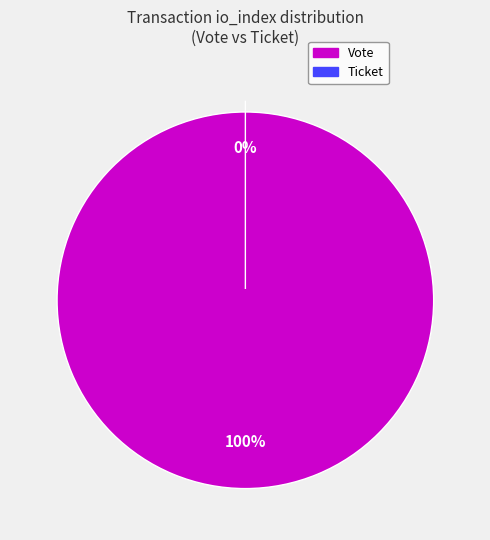

Rank the categories by value from highest to lowest.

Vote, Ticket